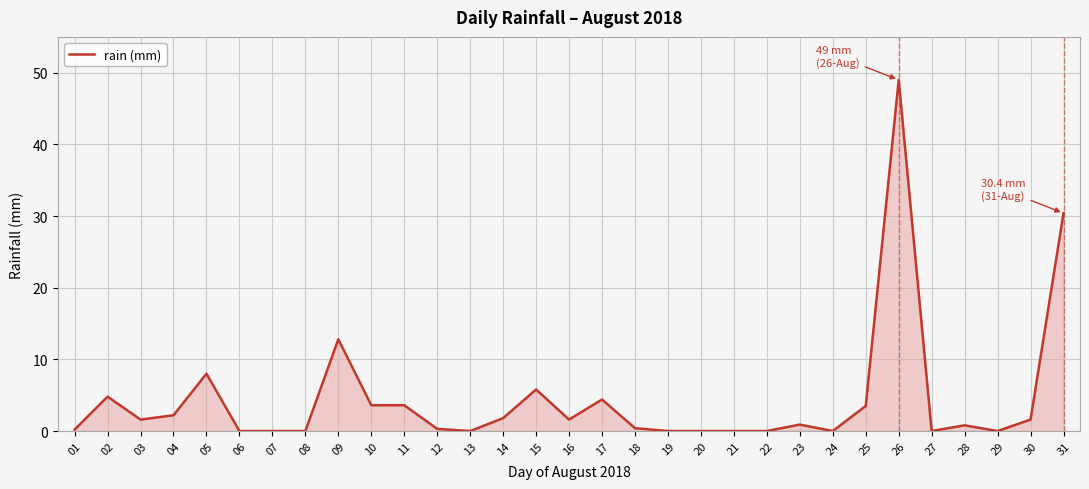

What value does the data have at 17?

4.4